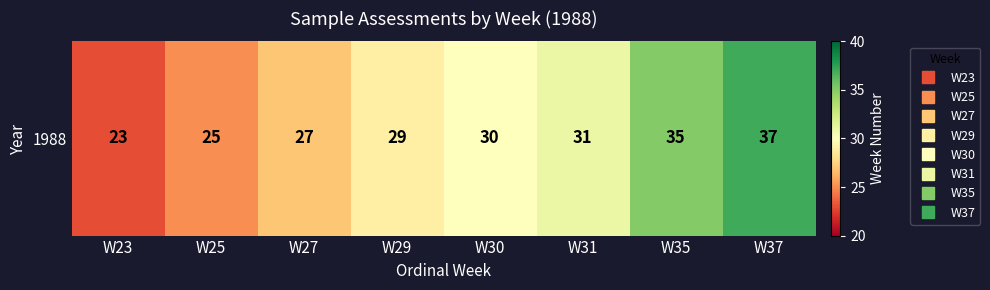

What is the sum of the values at W23 and W27?

50